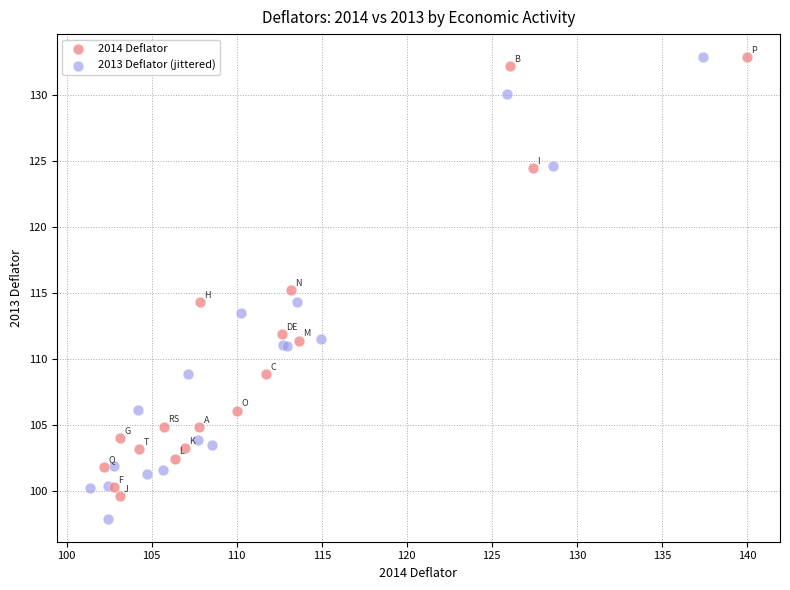

Which series contains the lowest Y value?

2013 Deflator (jittered)